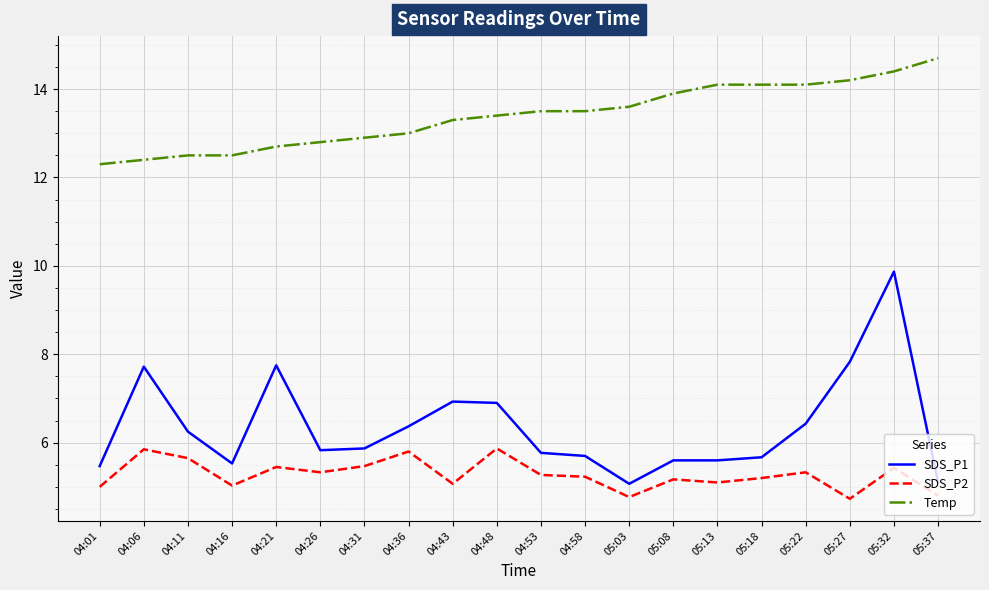

True or false: Temp has a value of 4.7 at 05:37.

False